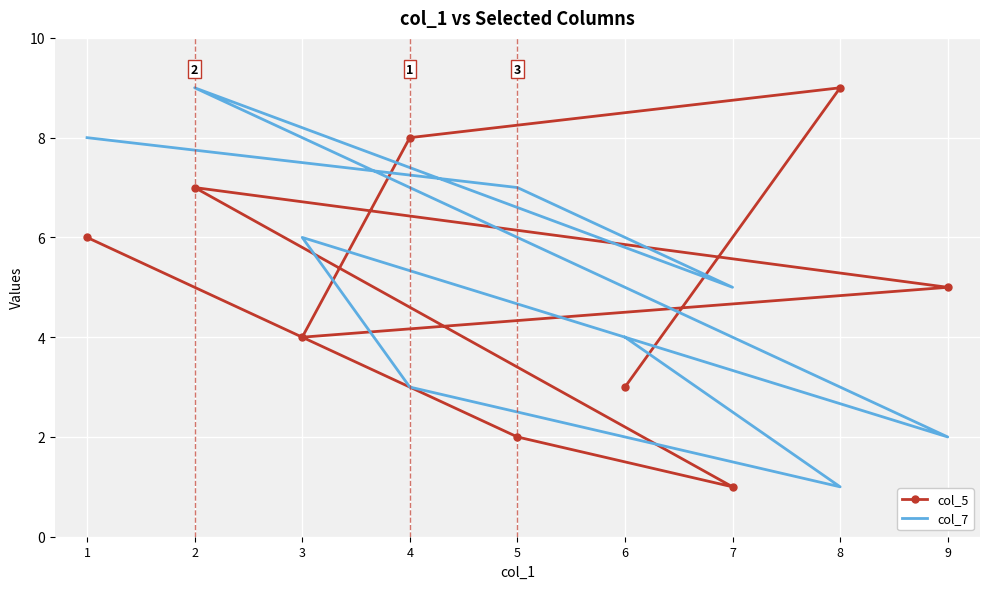

What is the maximum value for col_5?

9